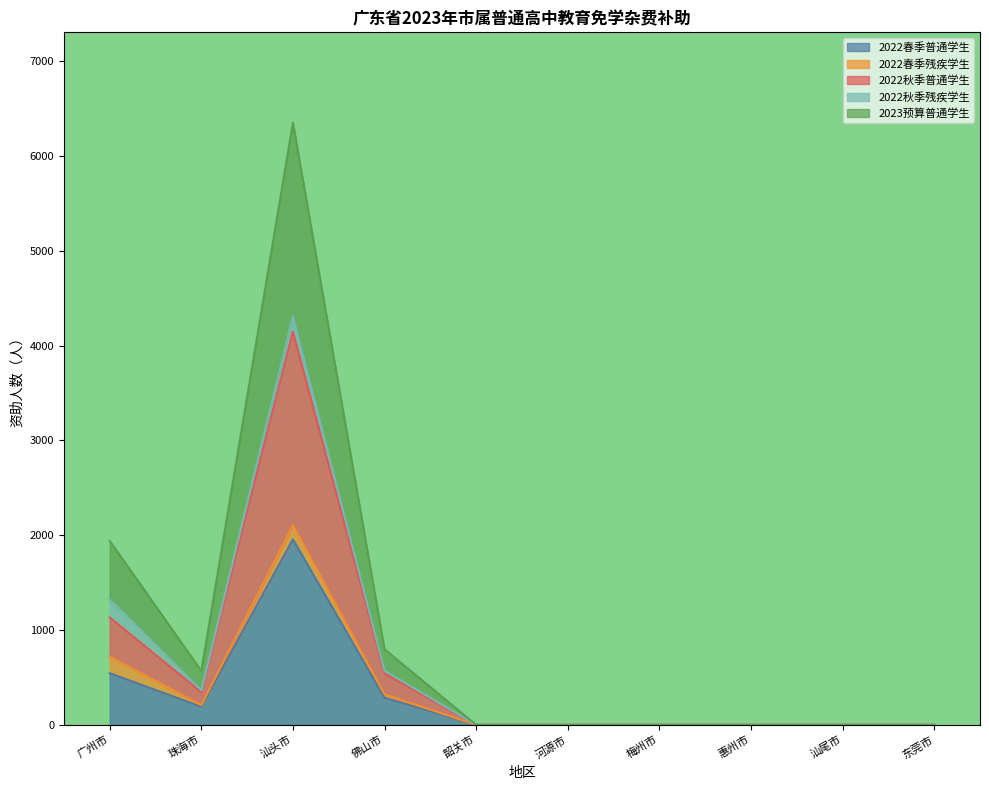

Does the chart display data point markers on the line(s)?

No